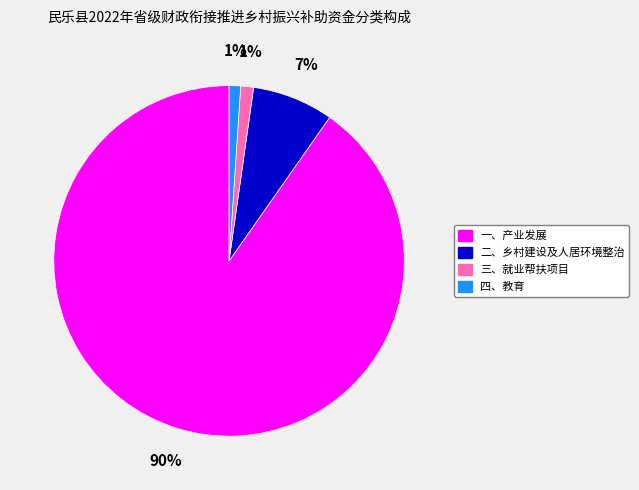

To the nearest percent, what portion does 二、乡村建设及人居环境整治 represent?

7%